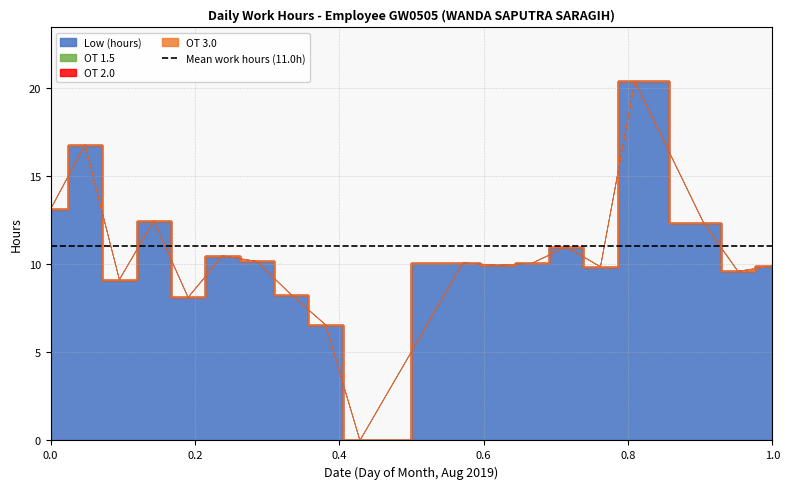

Reading right to left, list all the values displayed in this chart.

Low (hours): 22=9.9	21=9.6	20=12.3	18=20.4	17=9.8	16=11.0	15=10.0	14=9.9	13=10.1	10=0.0	9=6.6	8=8.3	7=10.2	6=10.5	5=8.1	4=12.4	3=9.1	2=16.8	1=13.1
OT 1.5: 22=0.0	21=0.0	20=0.0	18=0.0	17=0.0	16=0.0	15=0.0	14=0.0	13=0.0	10=0.0	9=0.0	8=0.0	7=0.0	6=0.0	5=0.0	4=0.0	3=0.0	2=0.0	1=0.0
OT 2.0: 22=0.0	21=0.0	20=0.0	18=0.0	17=0.0	16=0.0	15=0.0	14=0.0	13=0.0	10=0.0	9=0.0	8=0.0	7=0.0	6=0.0	5=0.0	4=0.0	3=0.0	2=0.0	1=0.0
OT 3.0: 22=0.0	21=0.0	20=0.0	18=0.0	17=0.0	16=0.0	15=0.0	14=0.0	13=0.0	10=0.0	9=0.0	8=0.0	7=0.0	6=0.0	5=0.0	4=0.0	3=0.0	2=0.0	1=0.0